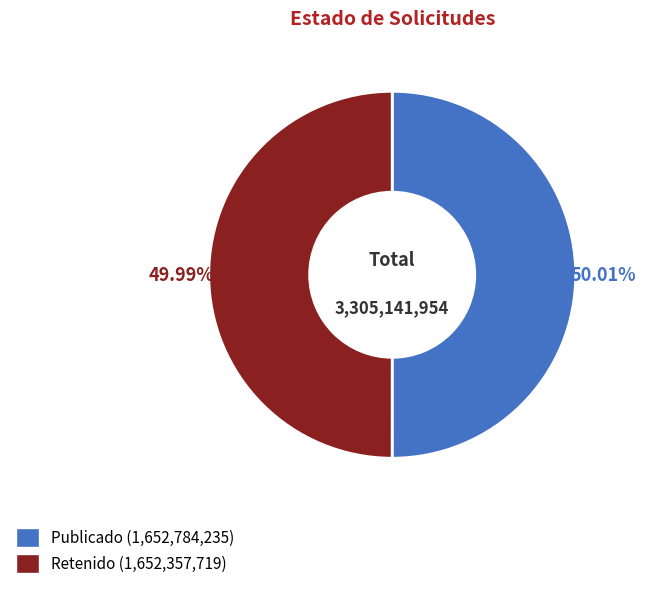

Does any single category account for the majority?

Yes